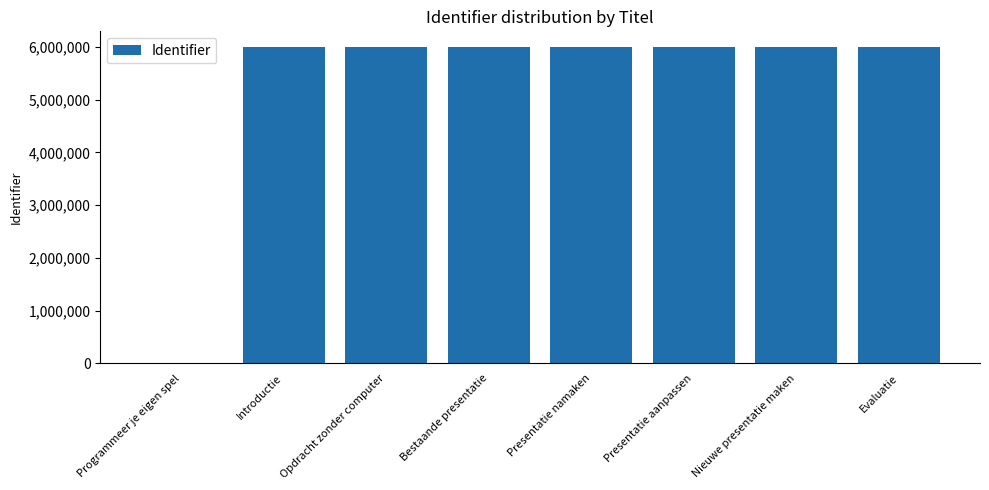

What is the approximate value at Evaluatie?

5996341